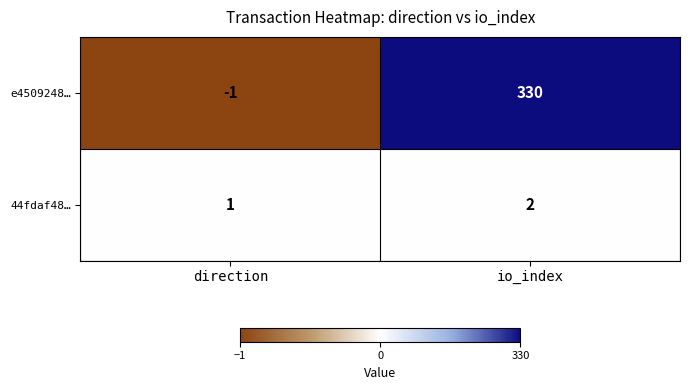

The value of e4509248… at io_index is 330. True or false?

True